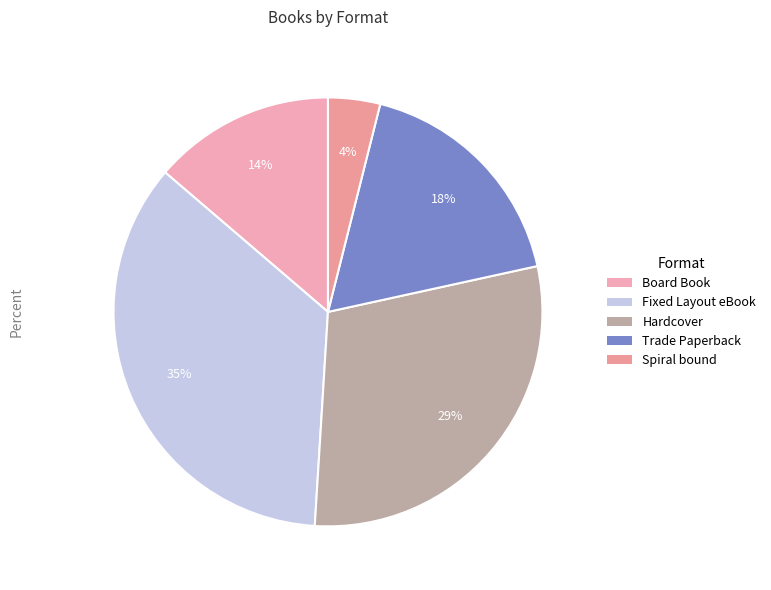

Is it true that Spiral bound is 13% of the pie?

False